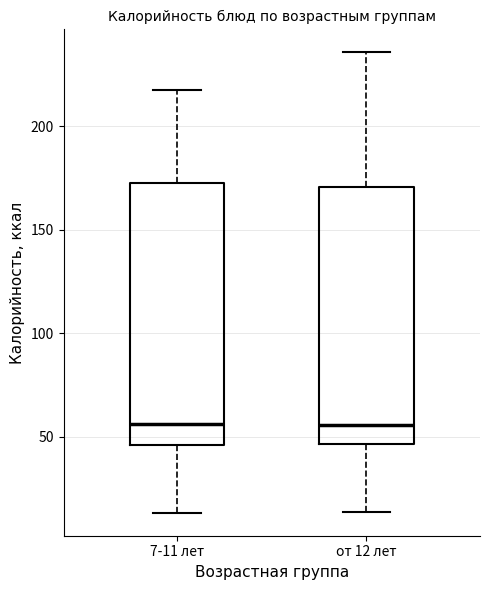

Reading left to right, transcribe this box plot: for each box, give where its median line is, the range the box spans, and where its two whiskers end, as read against the y-axis. The values are not printed on the chart, so give them approximately, as read against the axis.

7-11 лет: median 55, box 45 to 175, whiskers 15 to 215
от 12 лет: median 55, box 45 to 170, whiskers 15 to 235